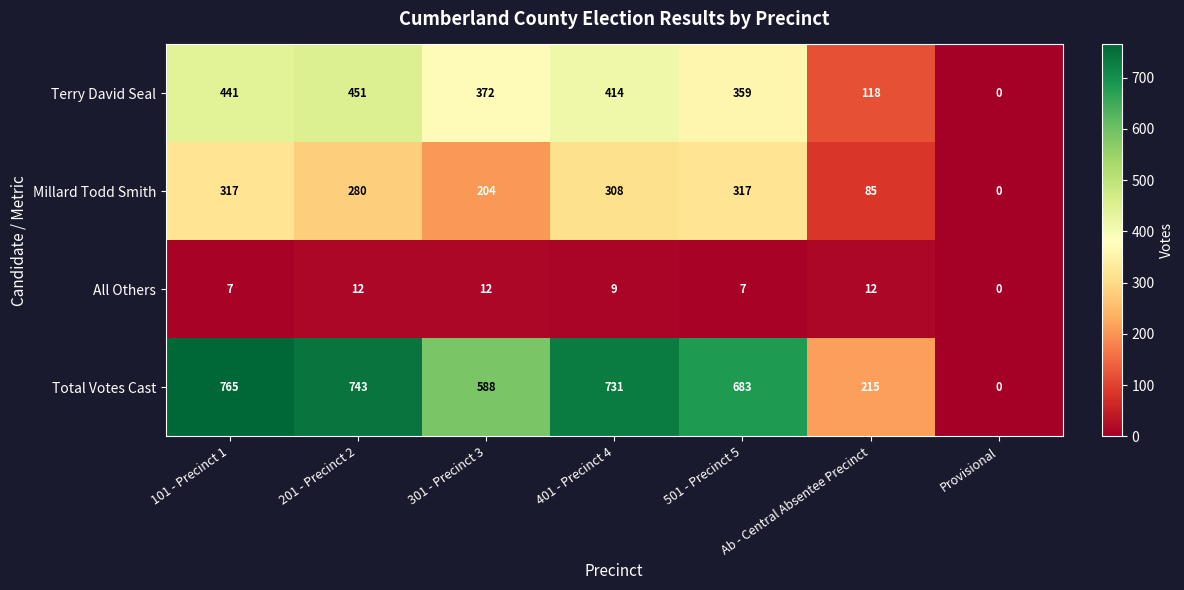

What is the average value of the Total Votes Cast series?

532